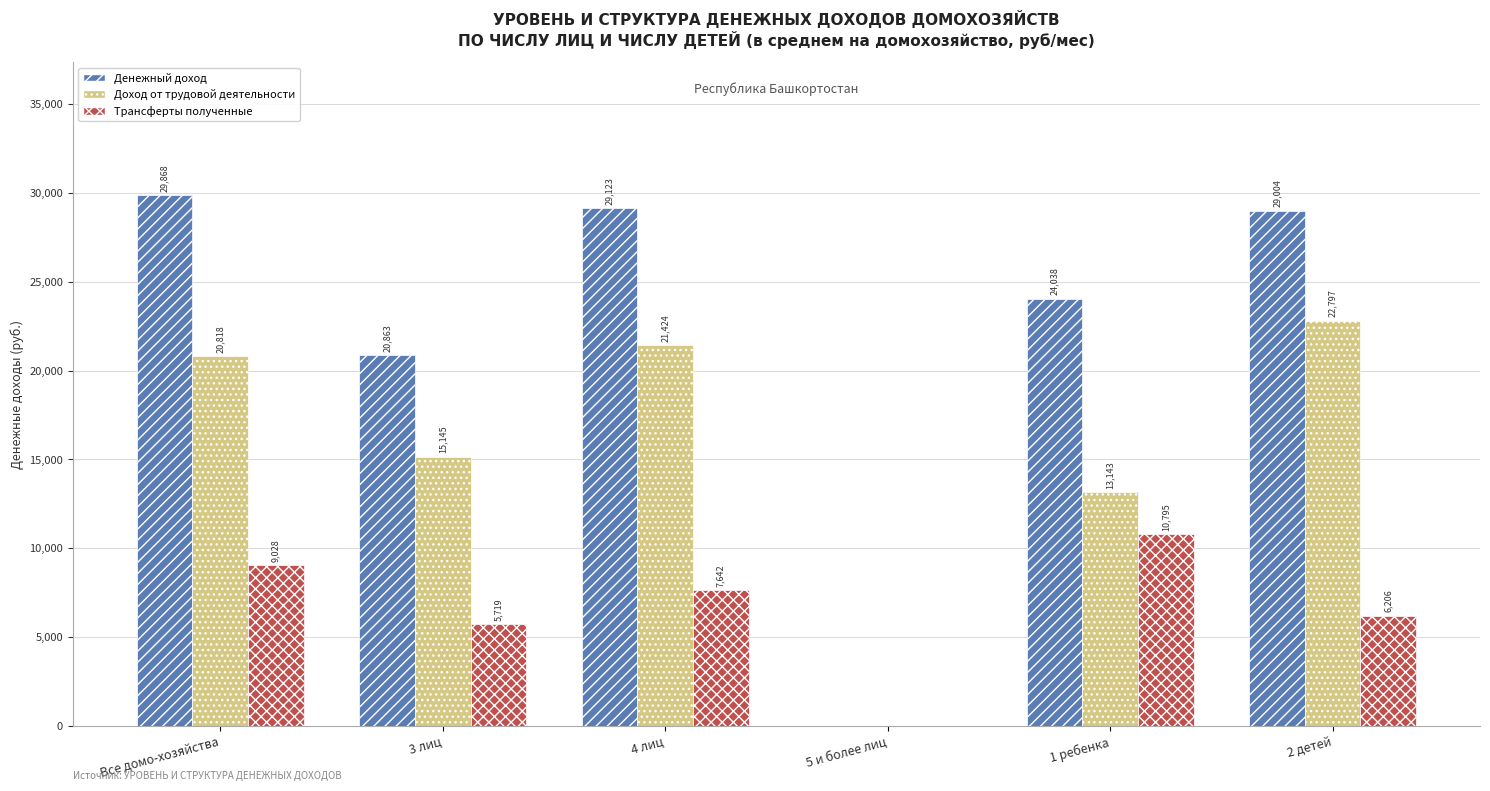

Are the bars grouped side by side (vs. stacked)?

Yes